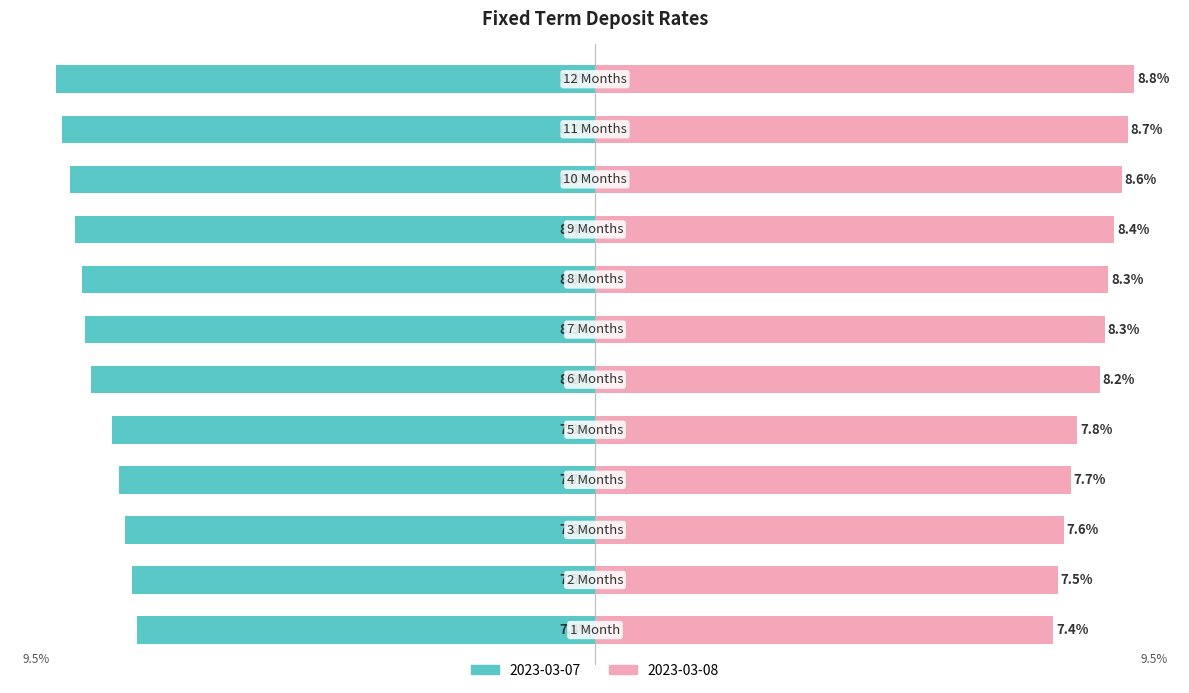

Which category has the highest value across all series?

12 Months